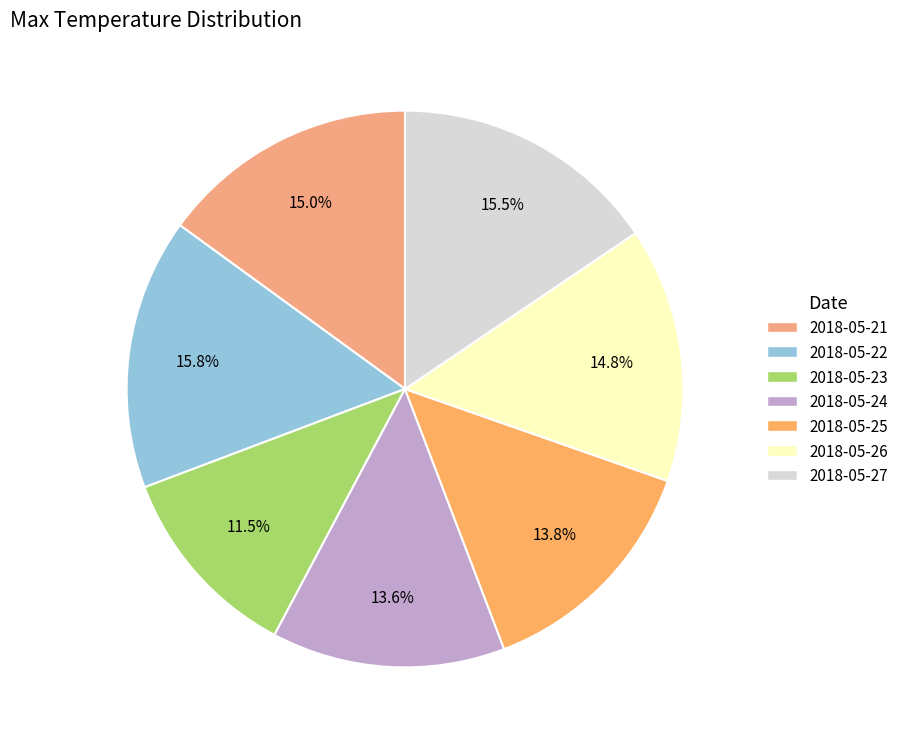

Does any single category account for the majority?

No